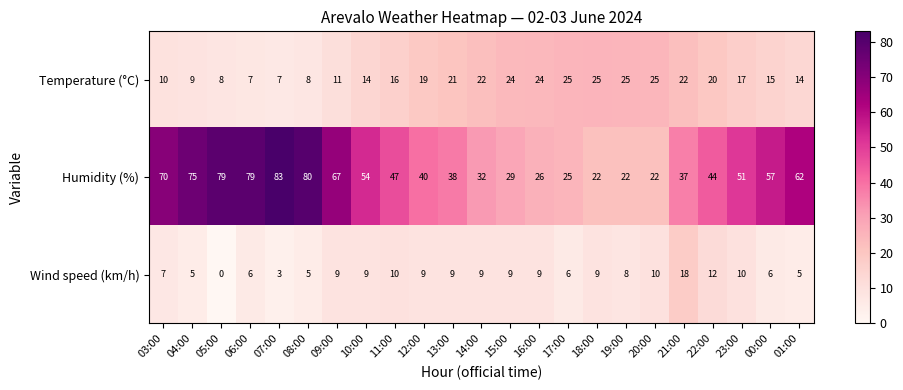

Is it true that Wind speed (km/h) equals 9 at 10:00?

True